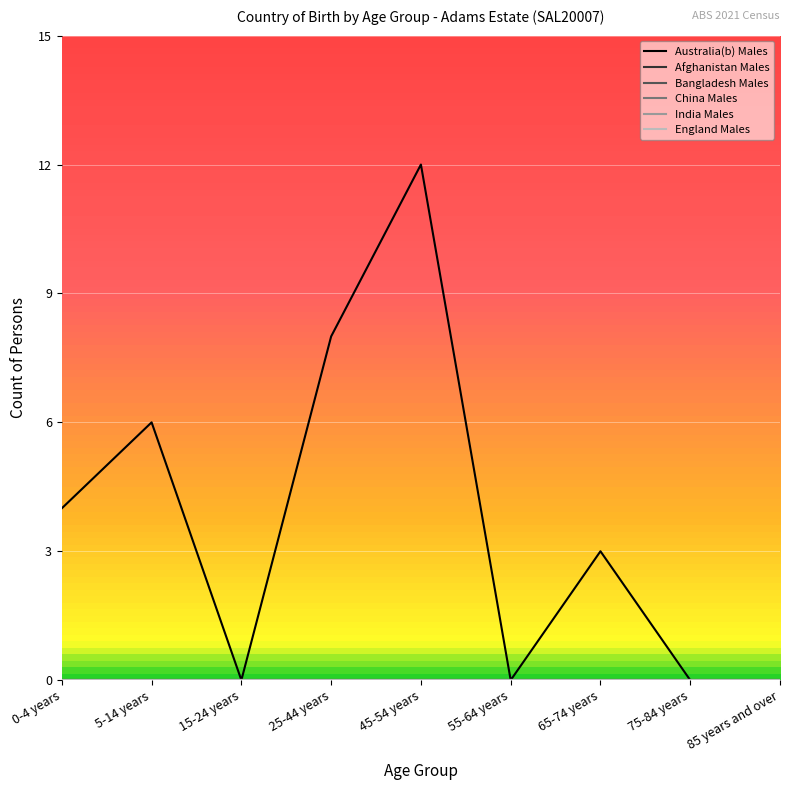

At which category is the sum across all series the highest?

45-54 years